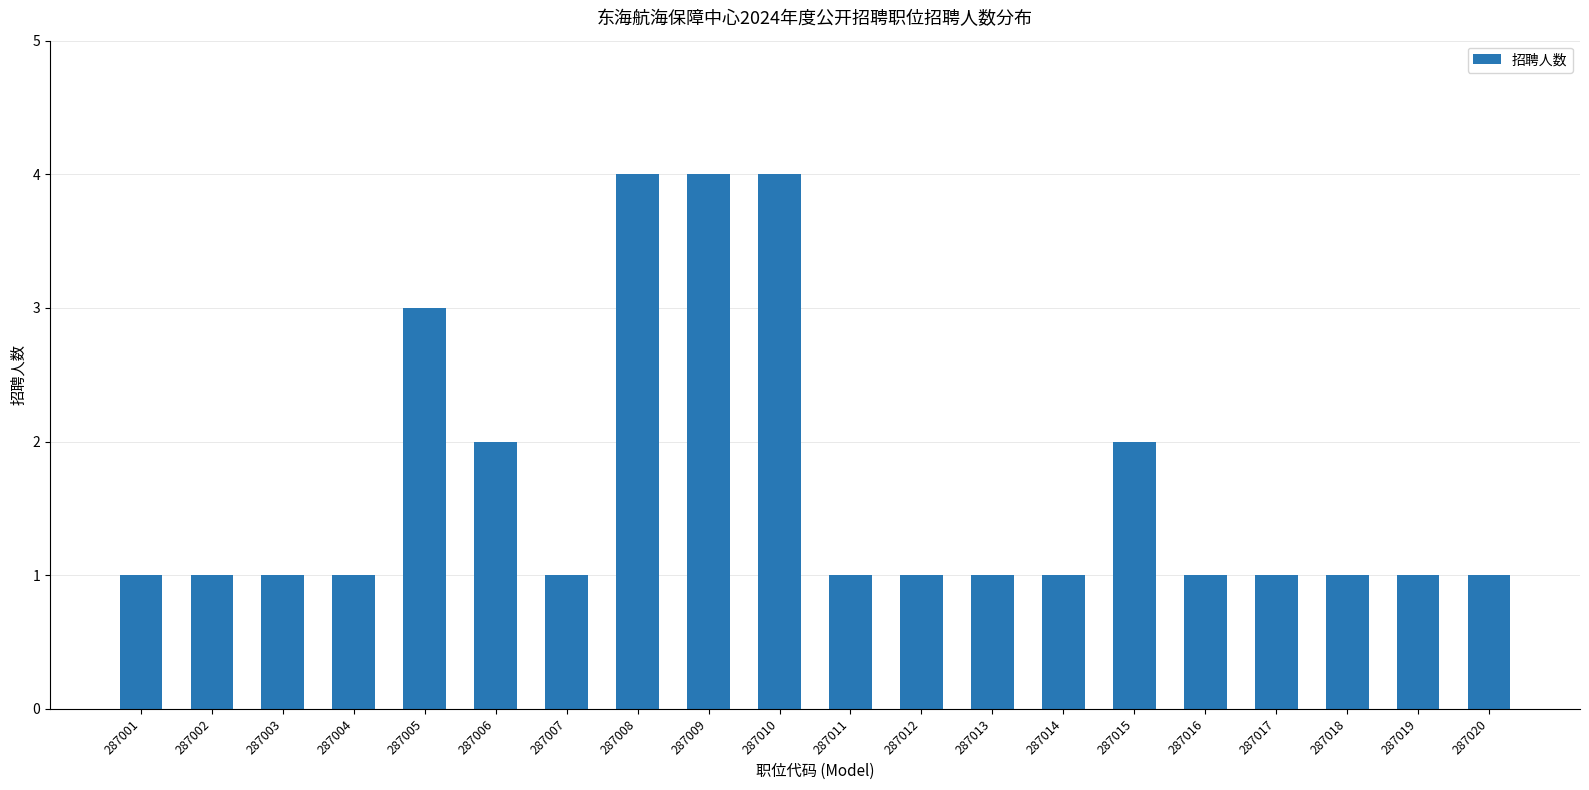

What is the change in value from 287008 to 287013?

-3